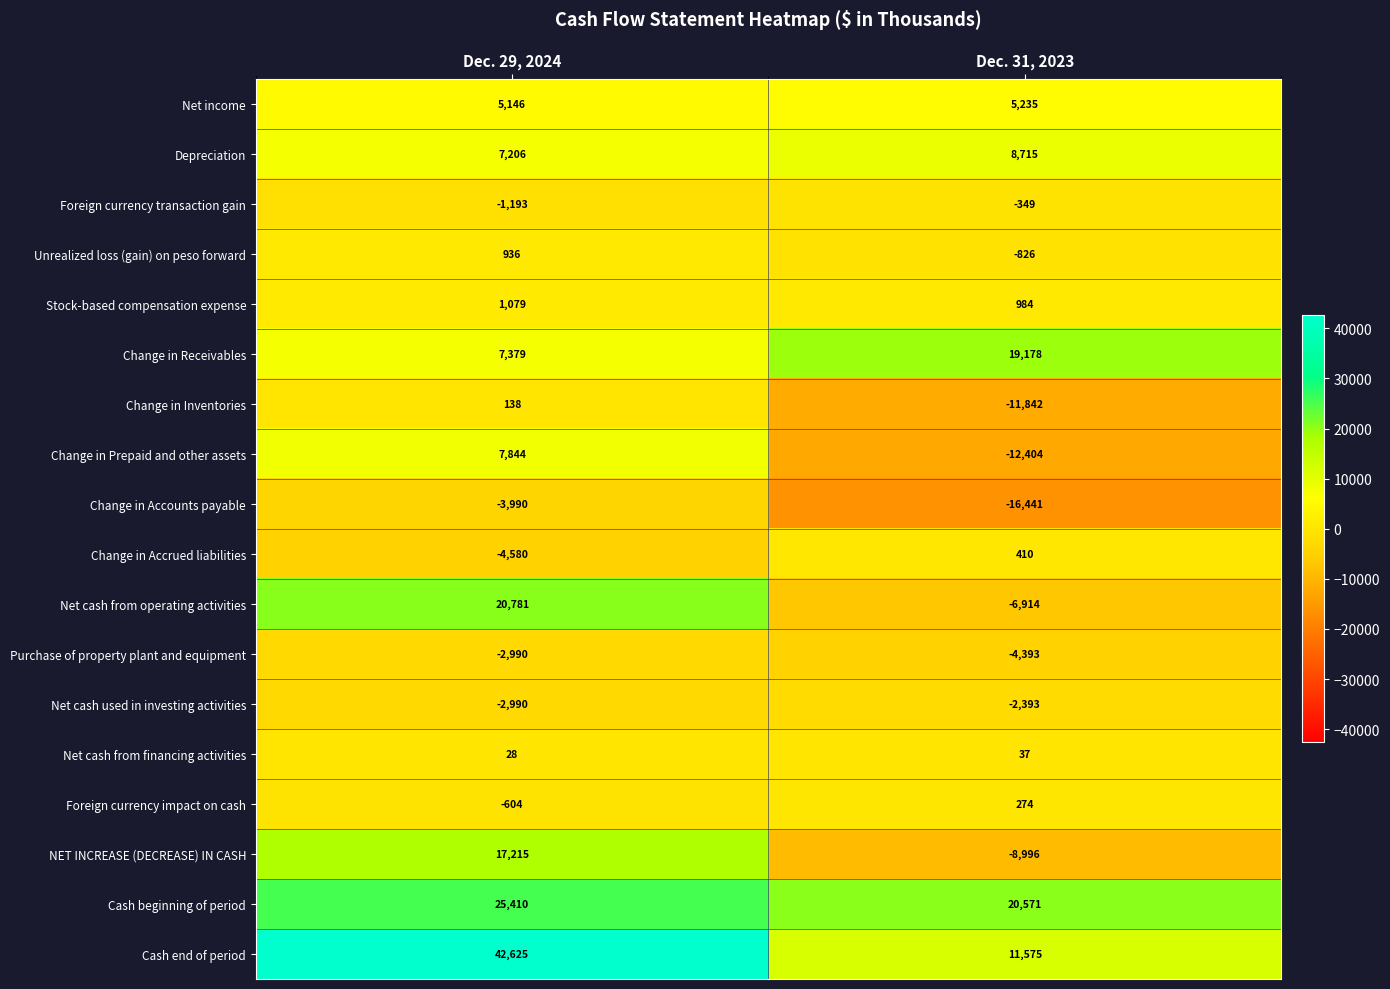

Which label corresponds to the smallest value in the chart?

Dec. 31, 2023